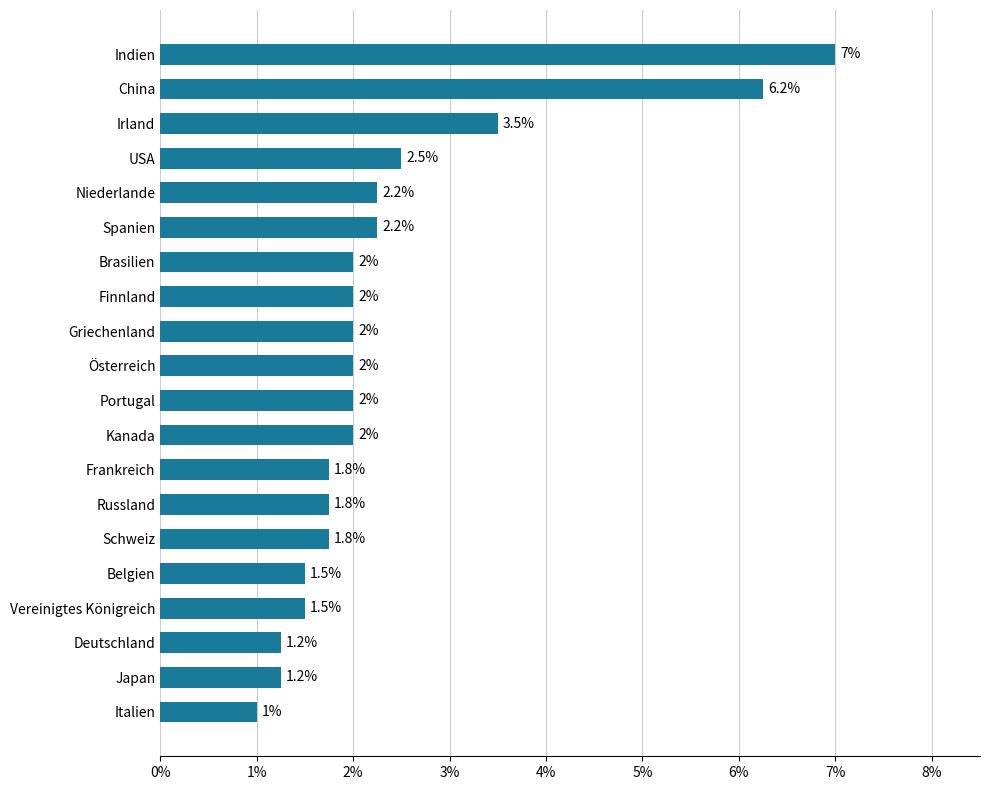

How many series are shown in this chart?

1